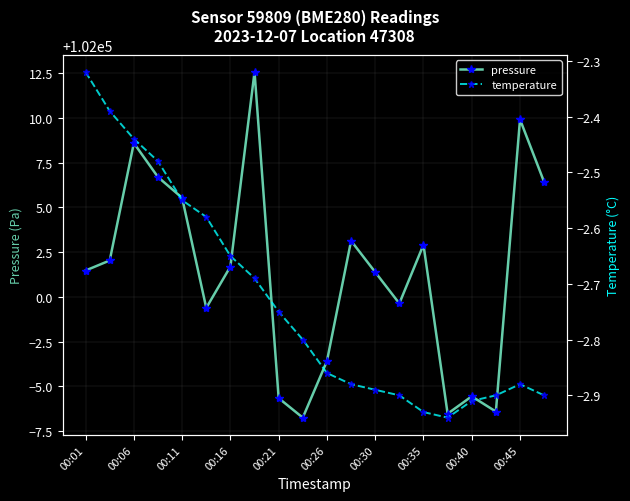

How many values in the pressure series are below 102001?

8